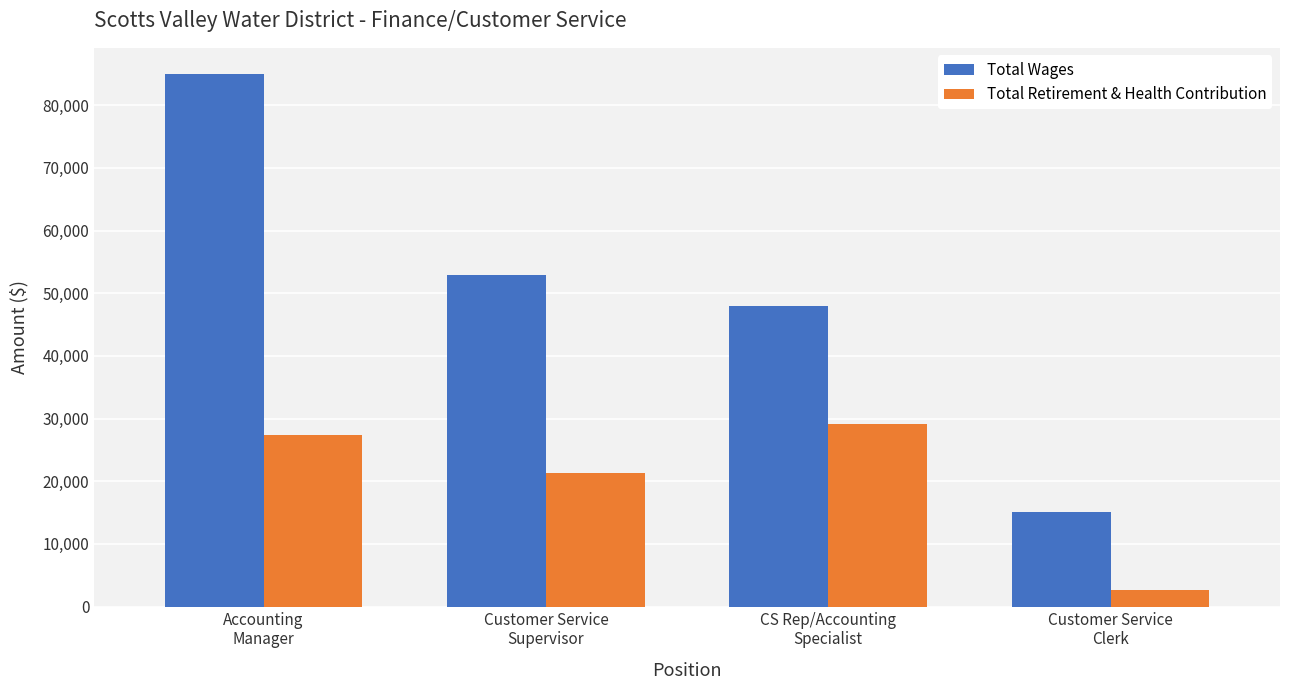

How many categories are shown in the chart?

4